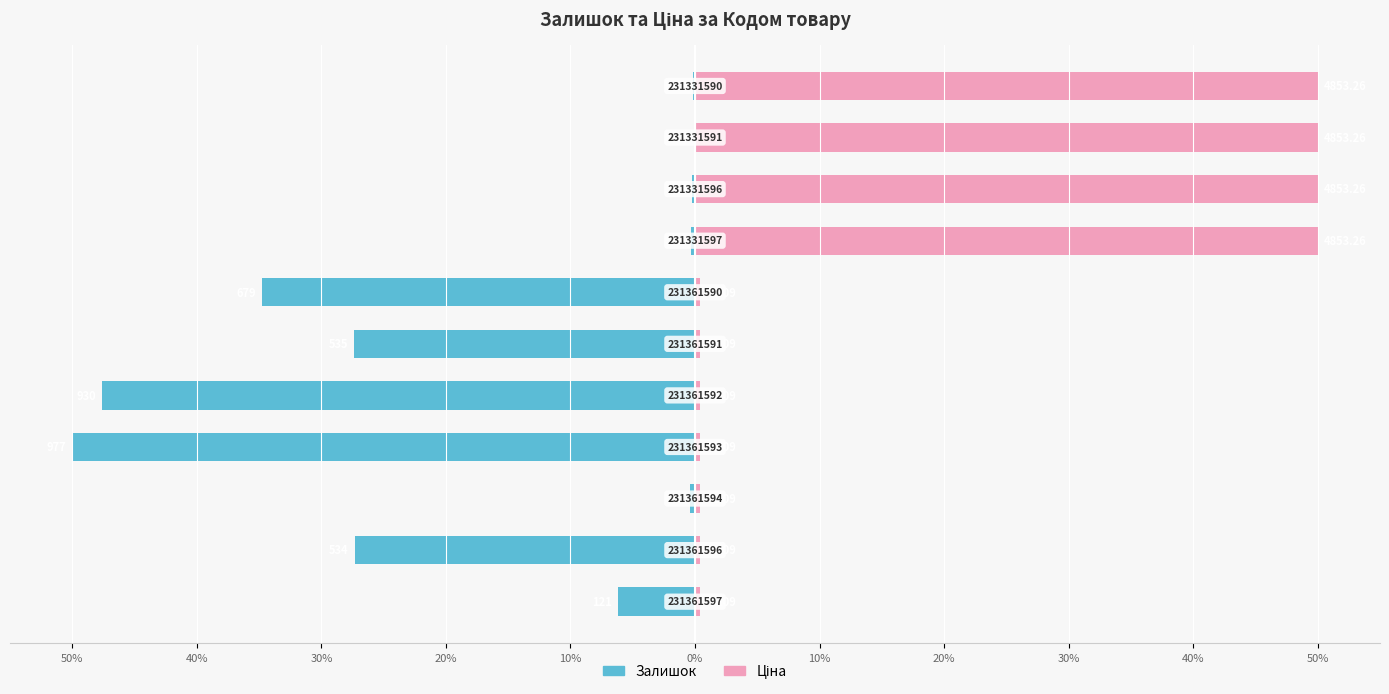

Is it true that Ціна equals 0.1 at 40%?

False